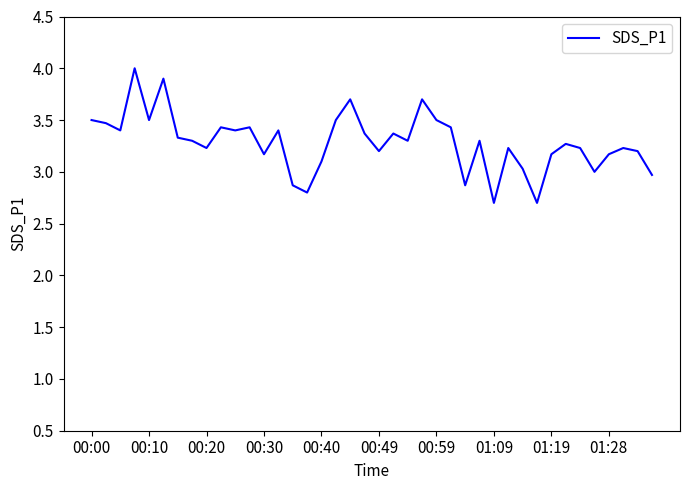

What is the maximum value shown in the chart?

4.0